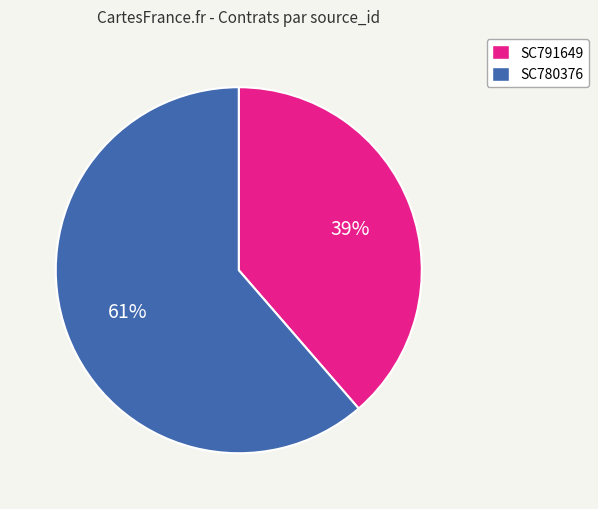

Count the number of slices in the pie.

2